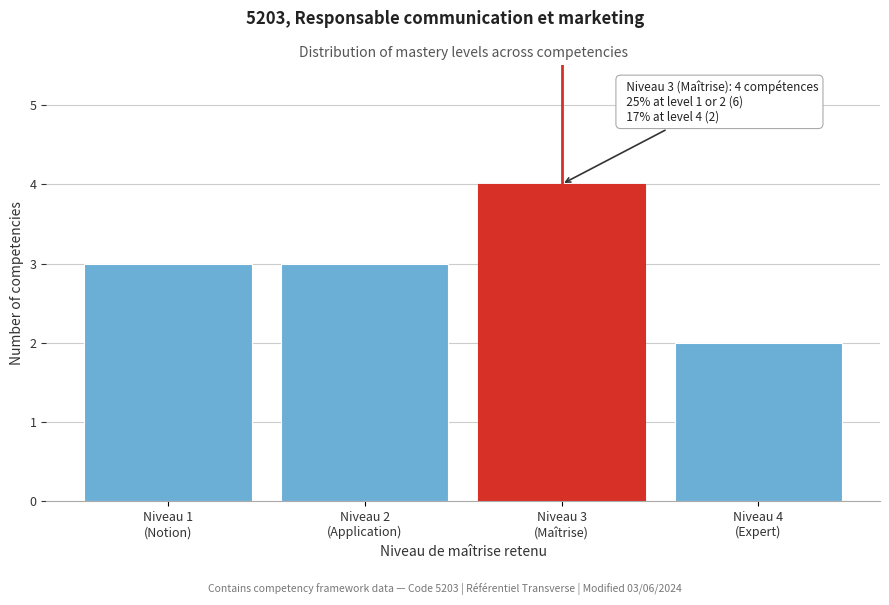

Reading left to right, list all the values displayed in this chart.

3	3	4	2